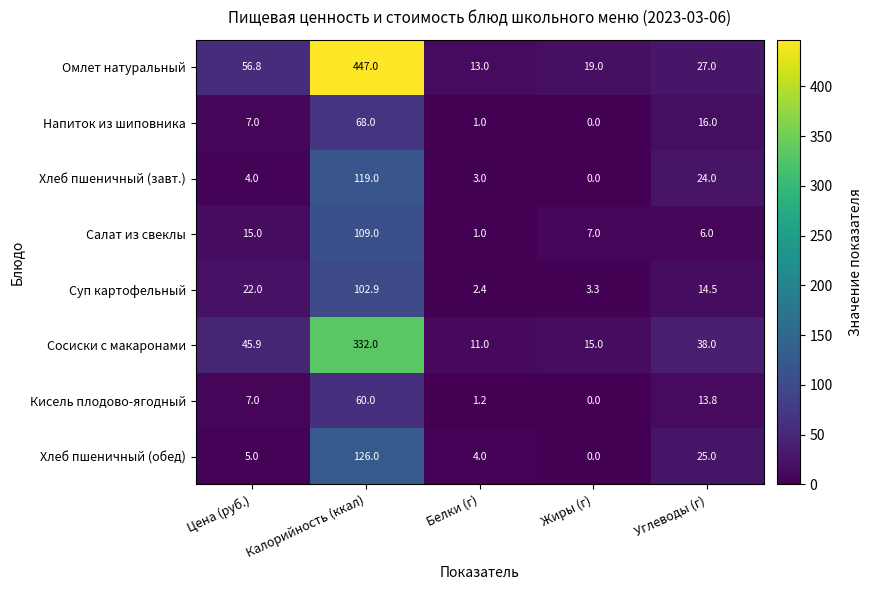

Which series has the largest range (max minus min)?

Омлет натуральный